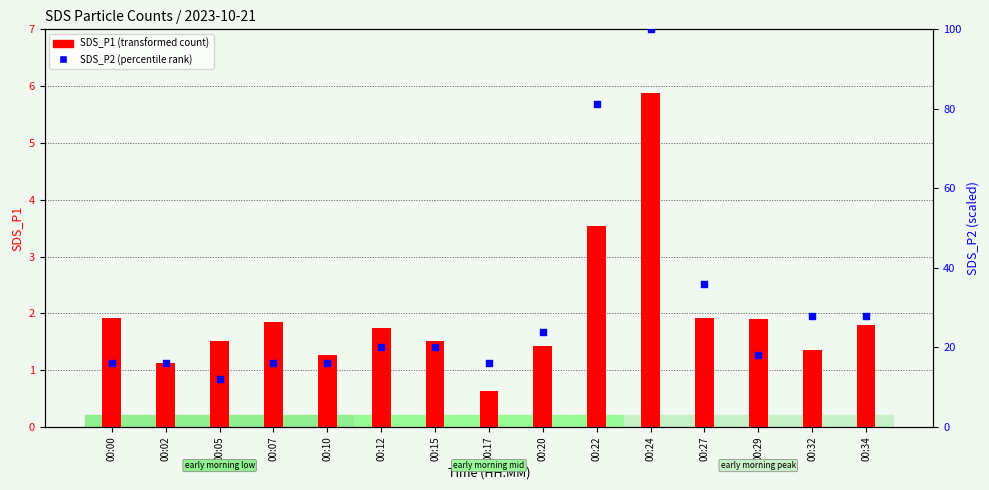

Is the value of SDS_P1 (transformed count) at 00:00 greater than the value of SDS_P2 (percentile rank) at 00:10?

No